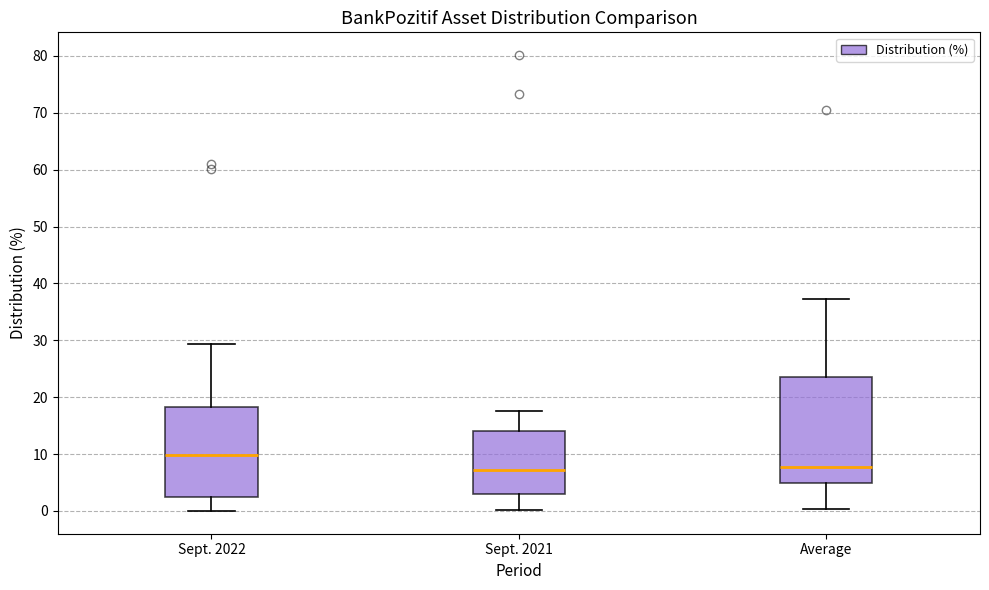

Where does the median line of the box for Sept. 2021 sit on the y-axis? The values are not printed on the chart, so give them approximately, as read against the axis.

7